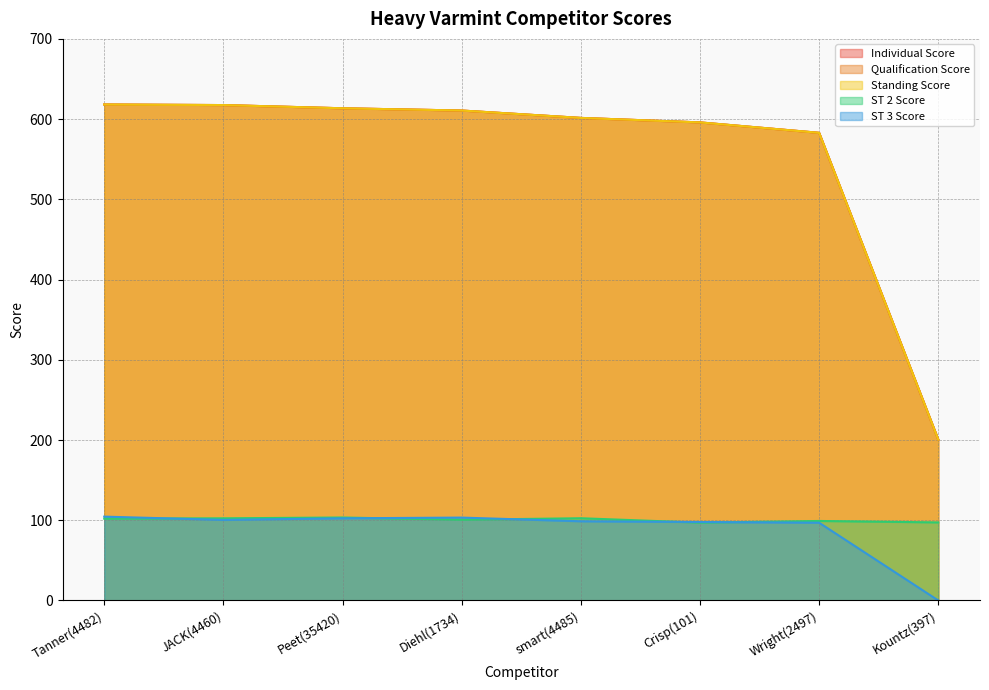

True or false: ST 3 Score has a value of 102.4 at Peet(35420).

True